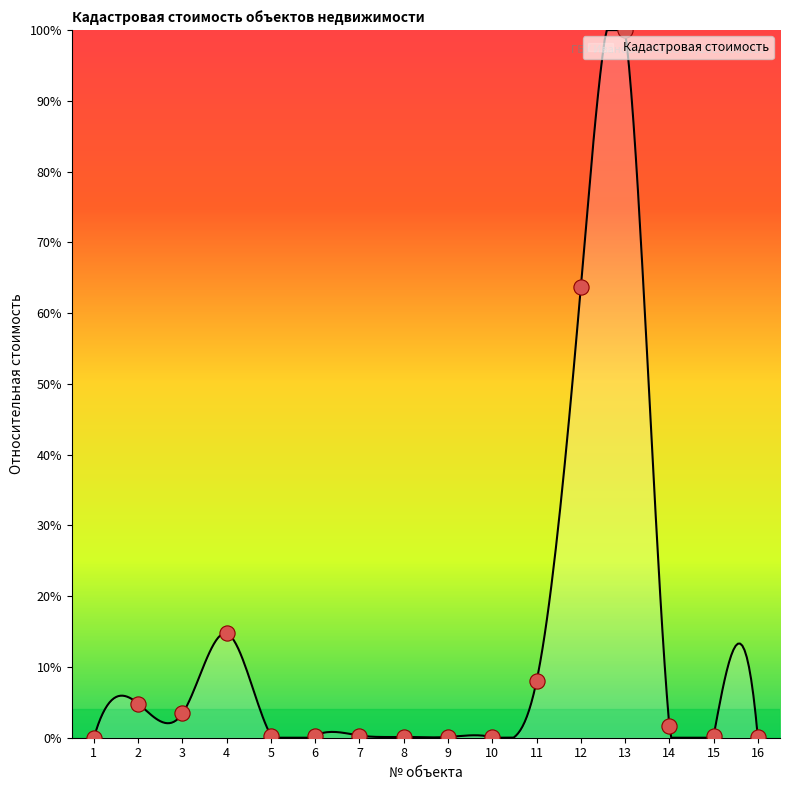

Which has a higher value, 9 or 5?

5